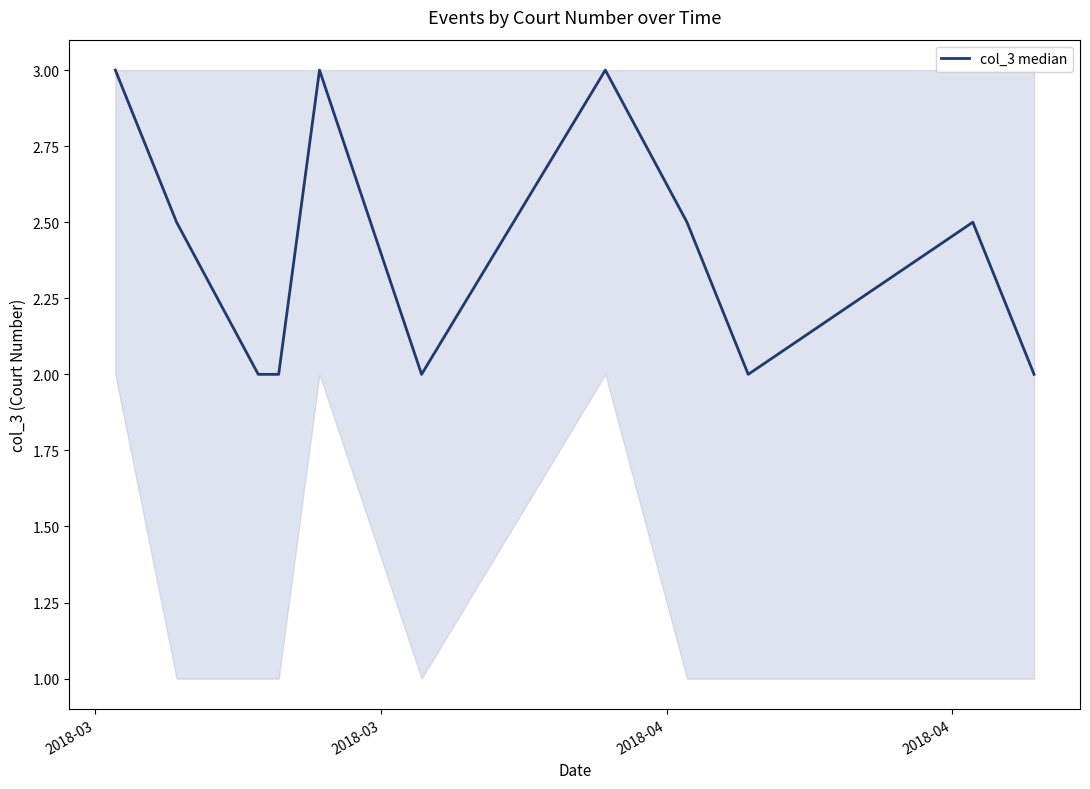

How many categories are shown in the chart?

11